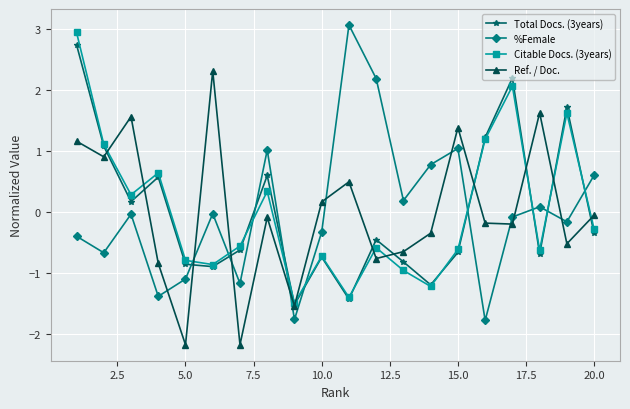

Which series has the largest range (max minus min)?

%Female